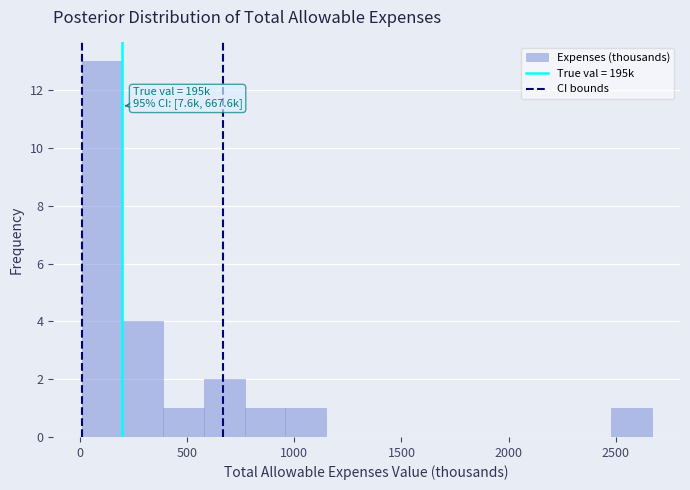

Read against the x-axis, roughly where is the centre of the tallest bar?

100